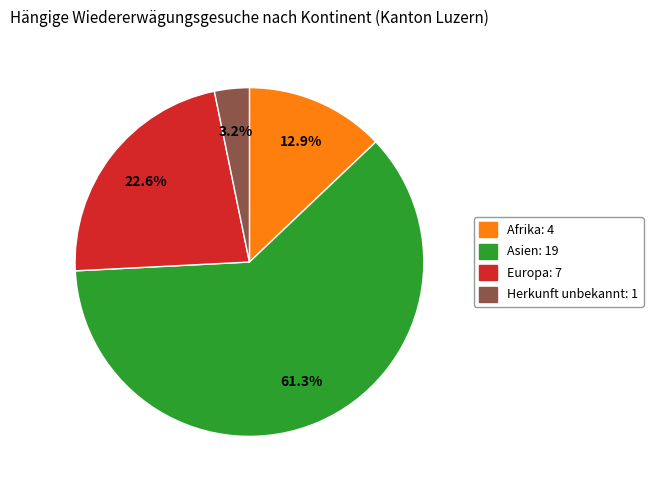

Is there any slice that represents more than half of the pie?

Yes